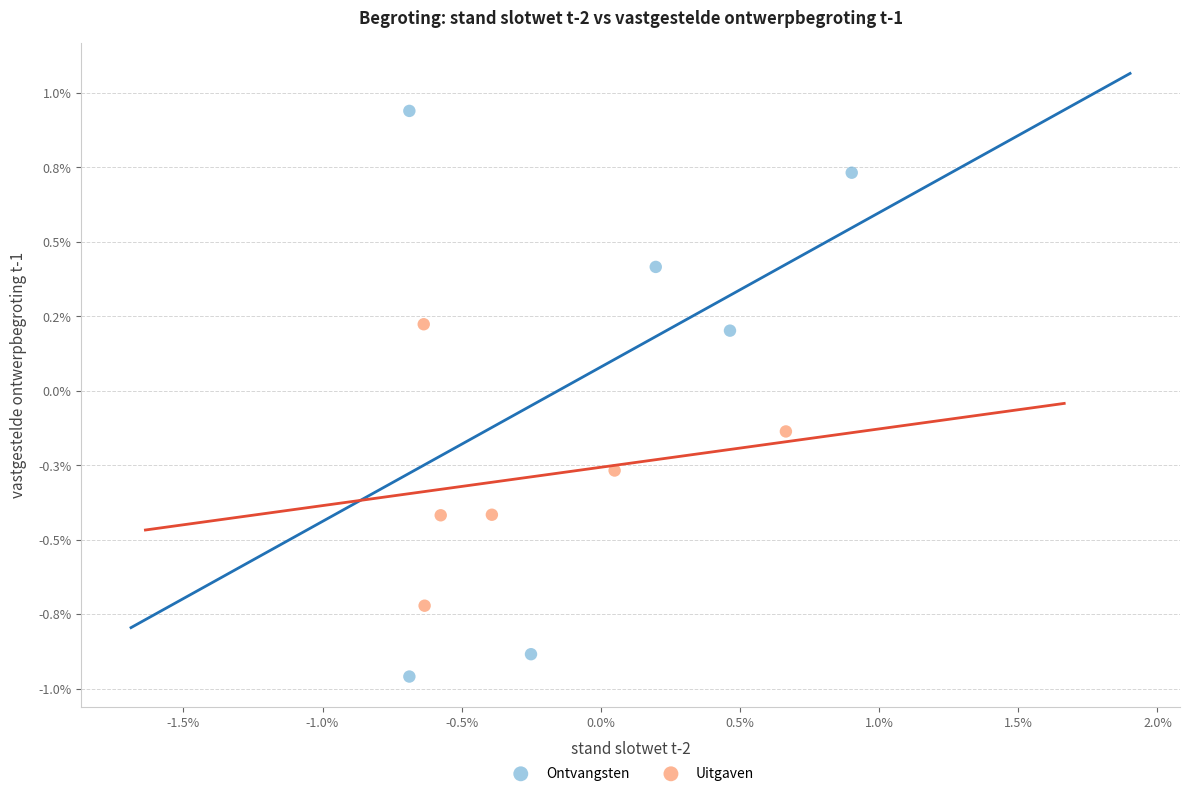

Which series reaches the minimum Y coordinate?

Ontvangsten